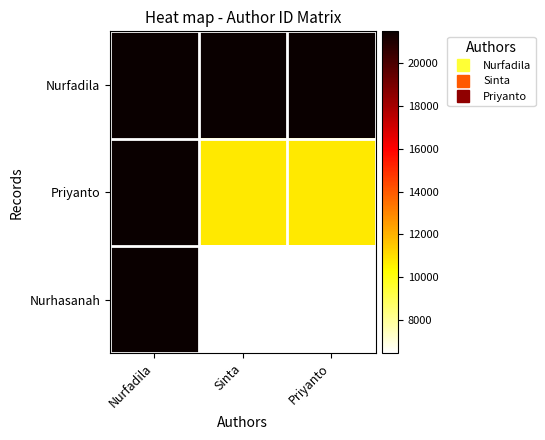

Which series has the largest total across all categories?

Nurfadila